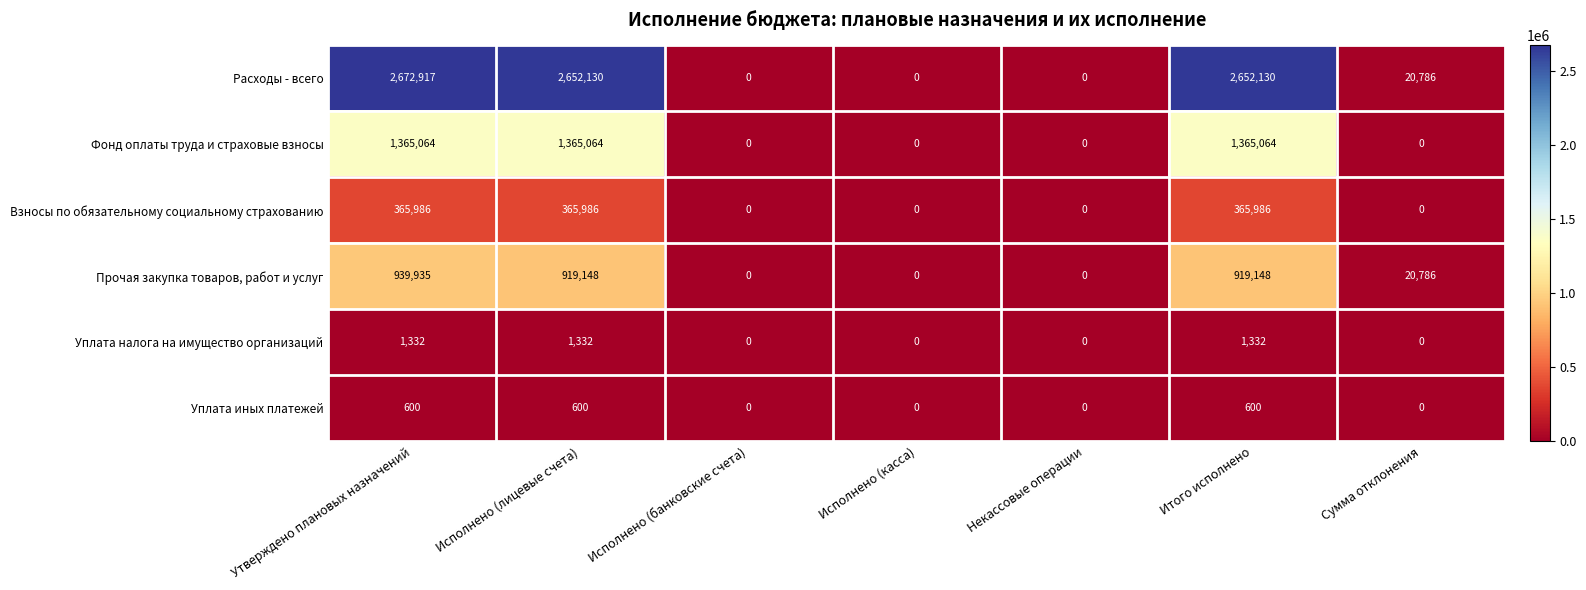

What is the difference between the highest and lowest values at Итого исполнено?

2651530